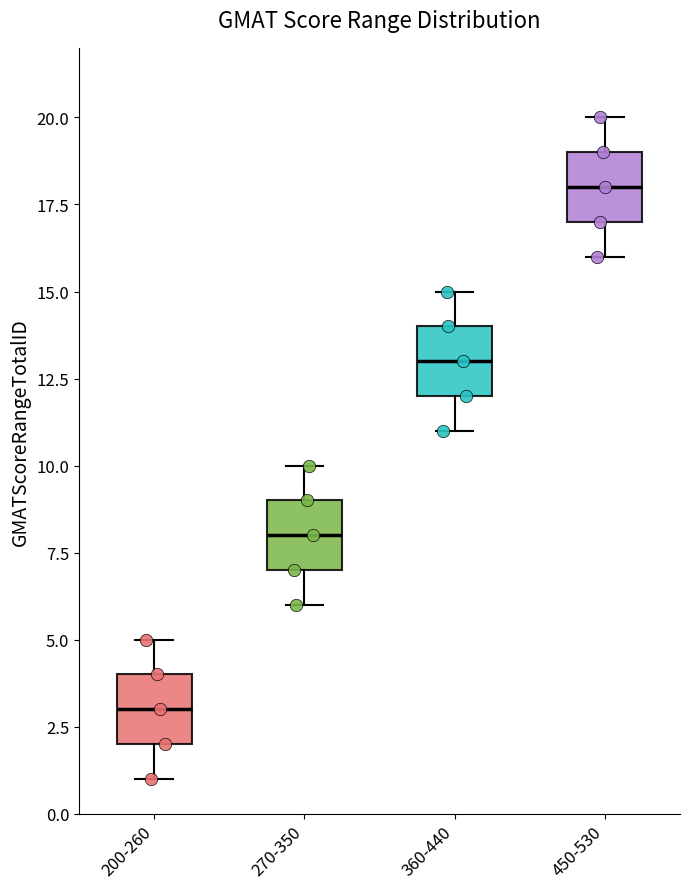

Reading left to right, read every box against the y-axis: the position of its median line, the range the box covers, and the ends of its whiskers. The values are not printed on the chart, so give them approximately, as read against the axis.

200-260: median 3, box 2 to 4, whiskers 1 to 5
270-350: median 8, box 7 to 9, whiskers 6 to 10
360-440: median 13, box 12 to 14, whiskers 11 to 15
450-530: median 18, box 17 to 19, whiskers 16 to 20